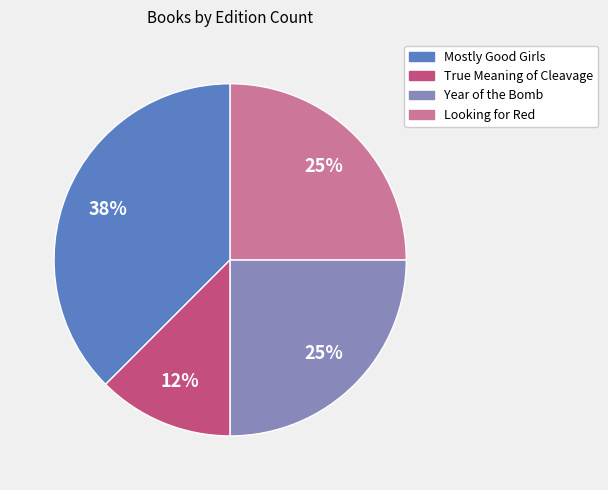

Approximately how many times larger is the value at True Meaning of Cleavage compared to Year of the Bomb?

0.5